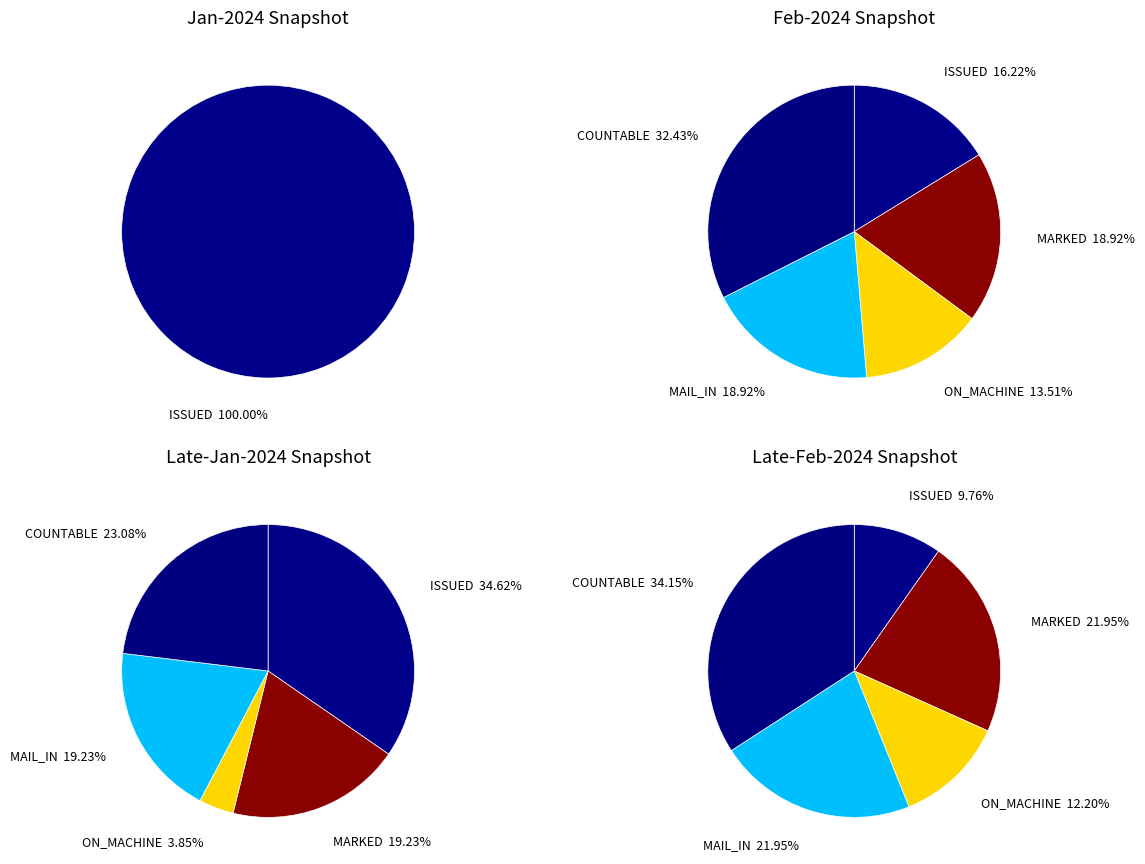

Which slice is the smallest?

ISSUED